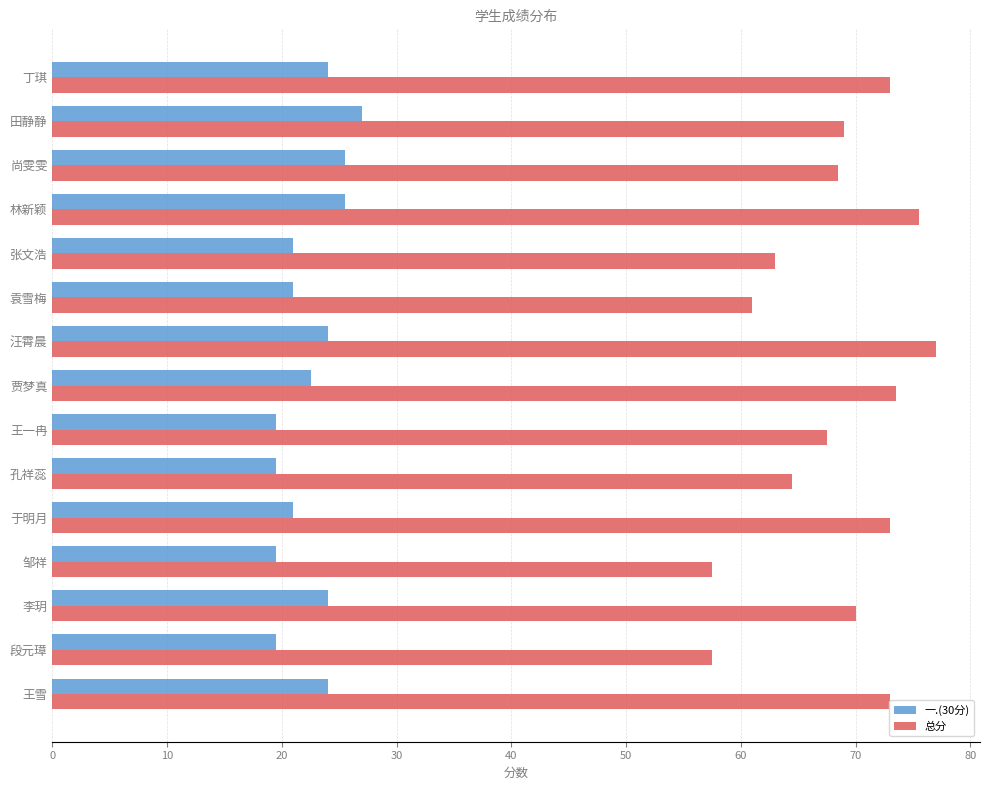

At which label is 总分 closest to 67?

王一冉